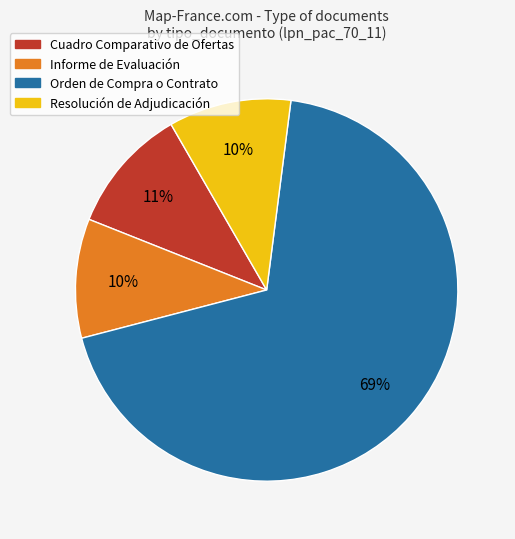

To the nearest percent, what is the average slice percentage?

25%